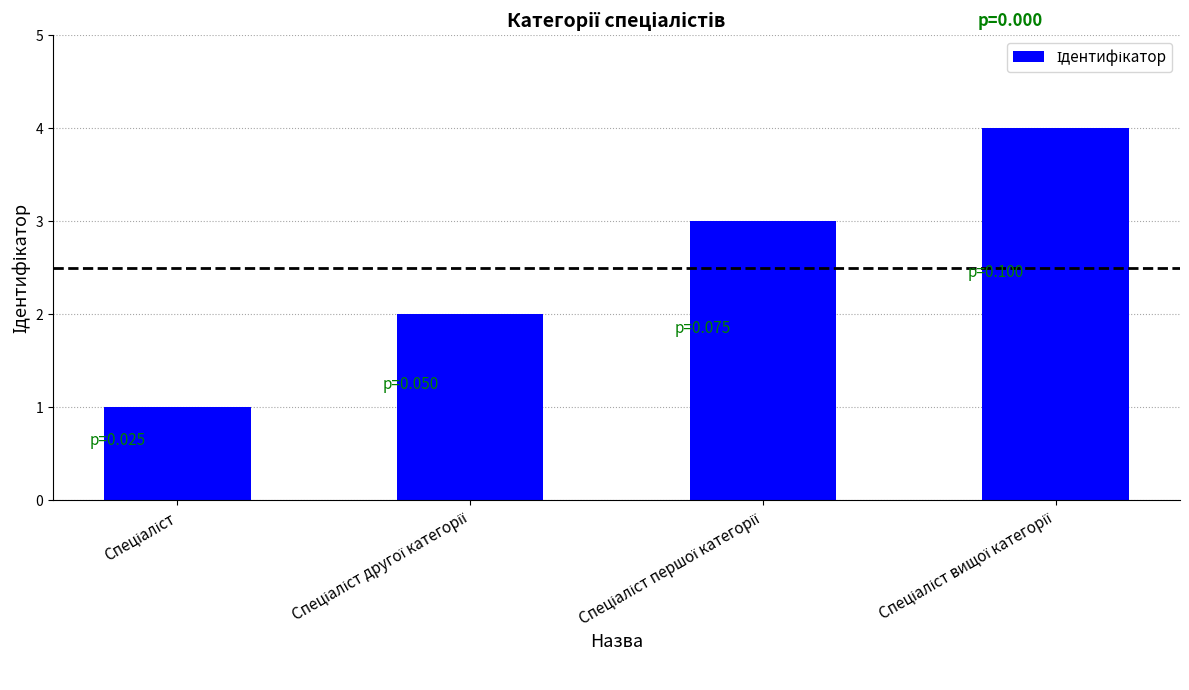

How many data points does each series have?

4